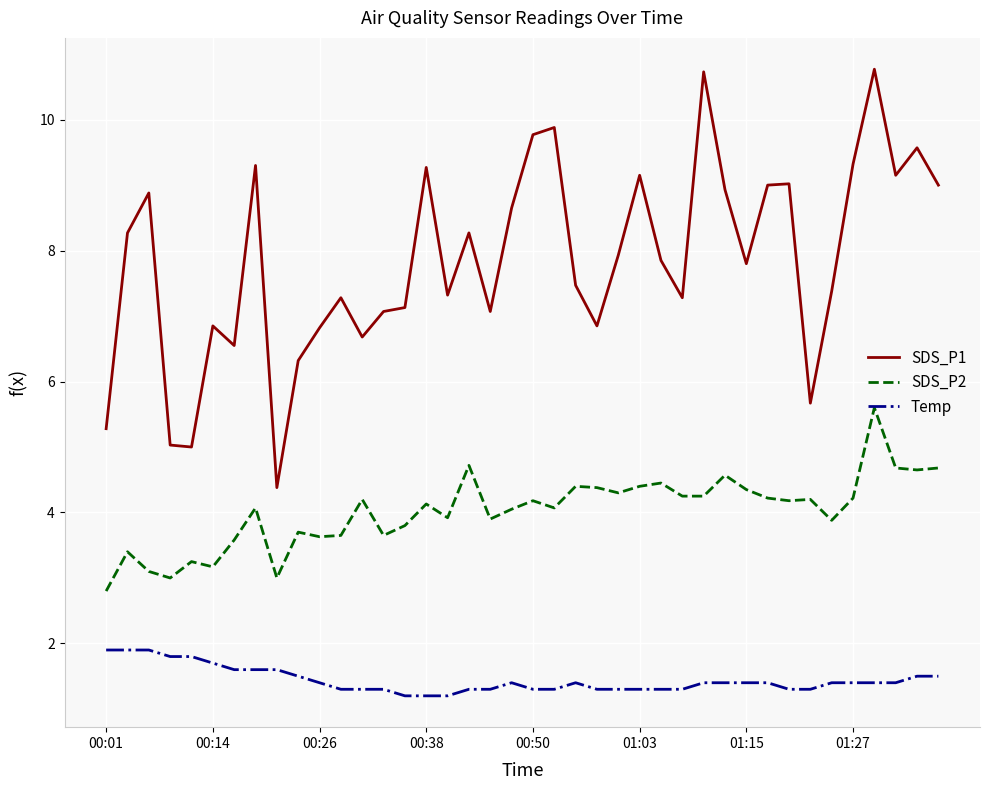

How many values in the SDS_P1 series exceed 7?

29